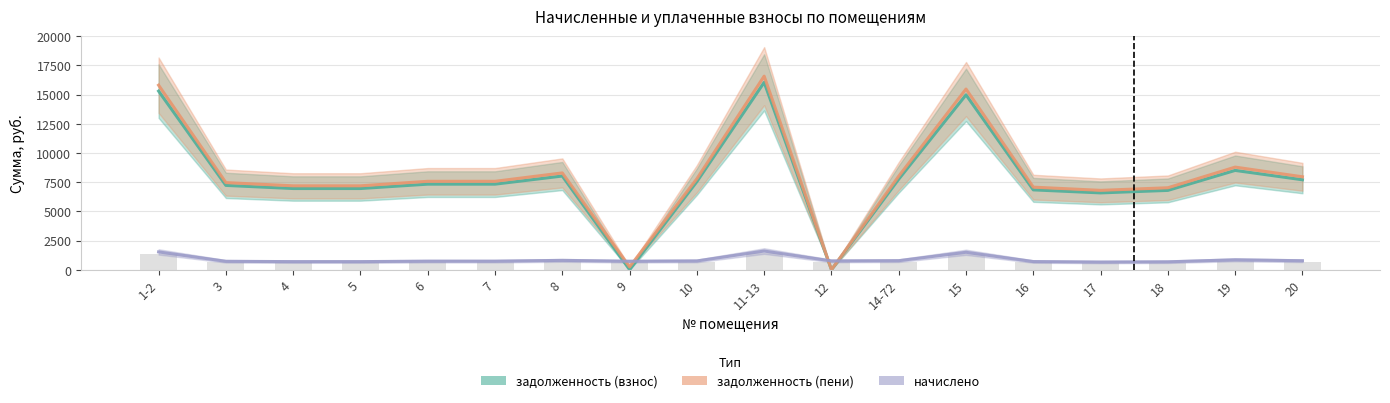

The задолженность (взнос) series shows 2266.5 at 3. True or false?

False